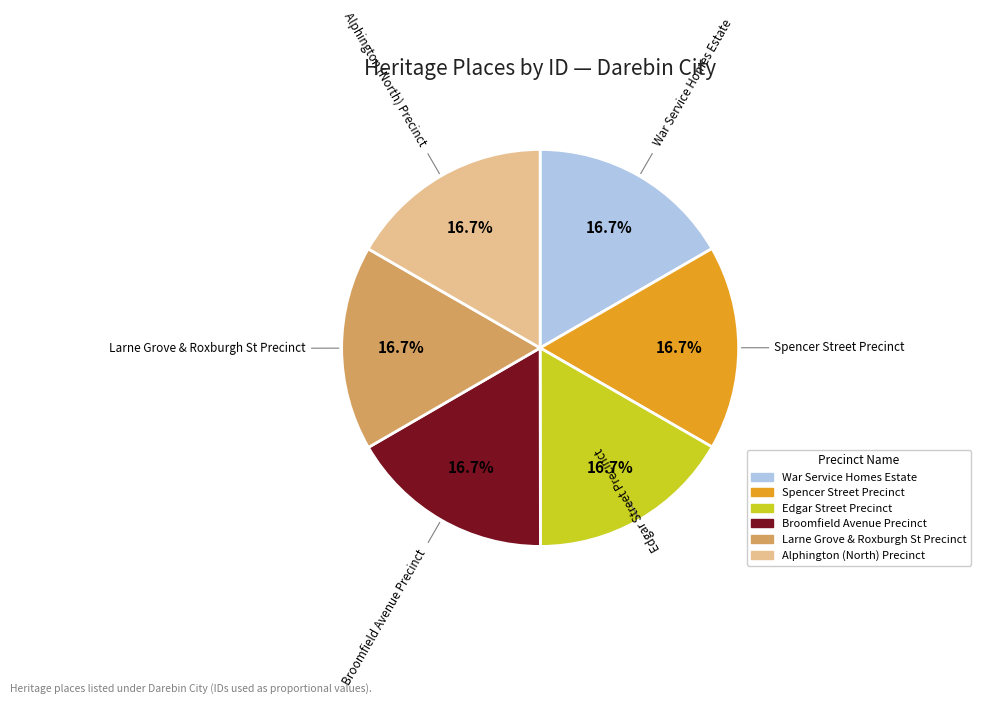

What percentage is the Edgar Street Precinct slice, to the nearest percent?

17%